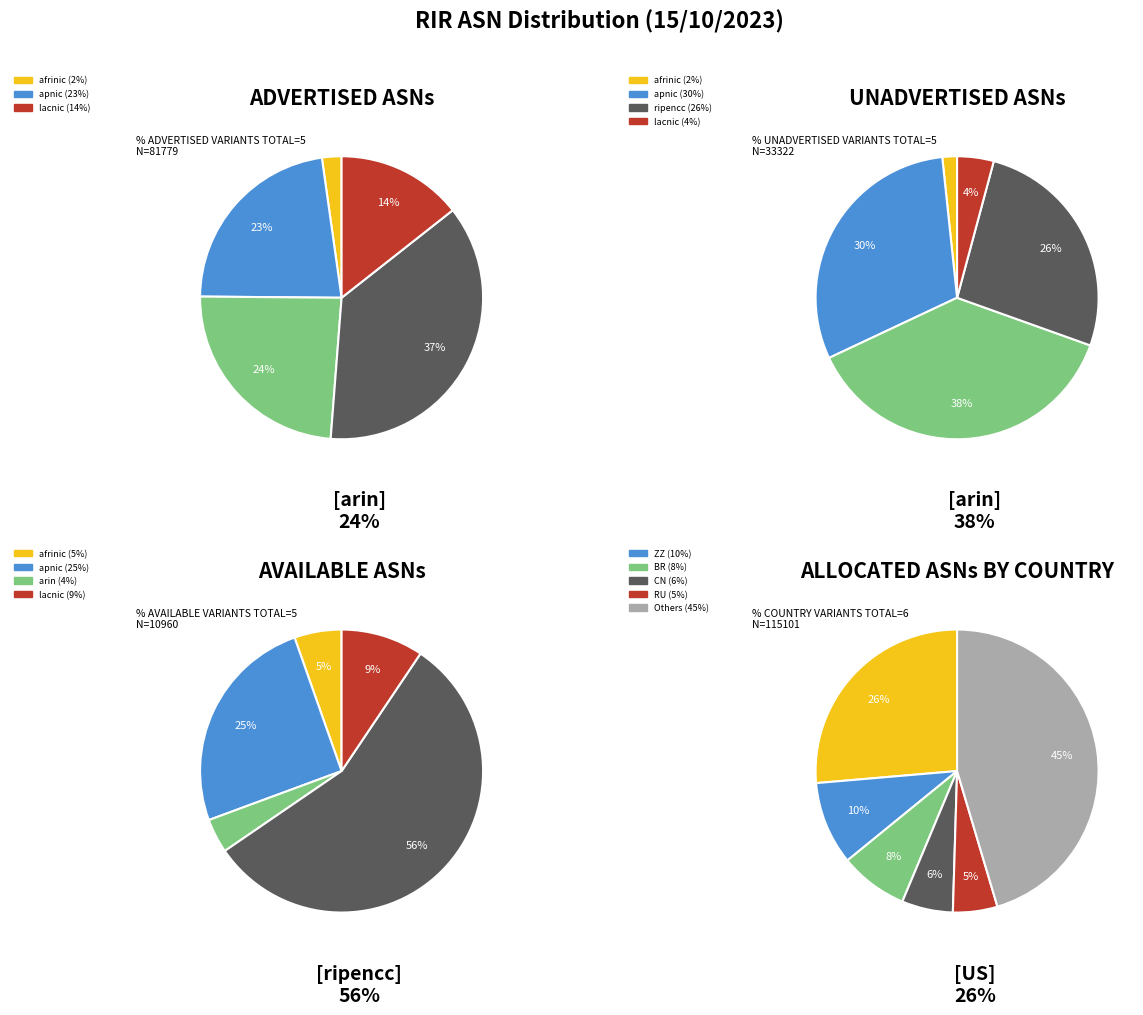

Do ripencc and arin together represent more than half of the pie?

Yes